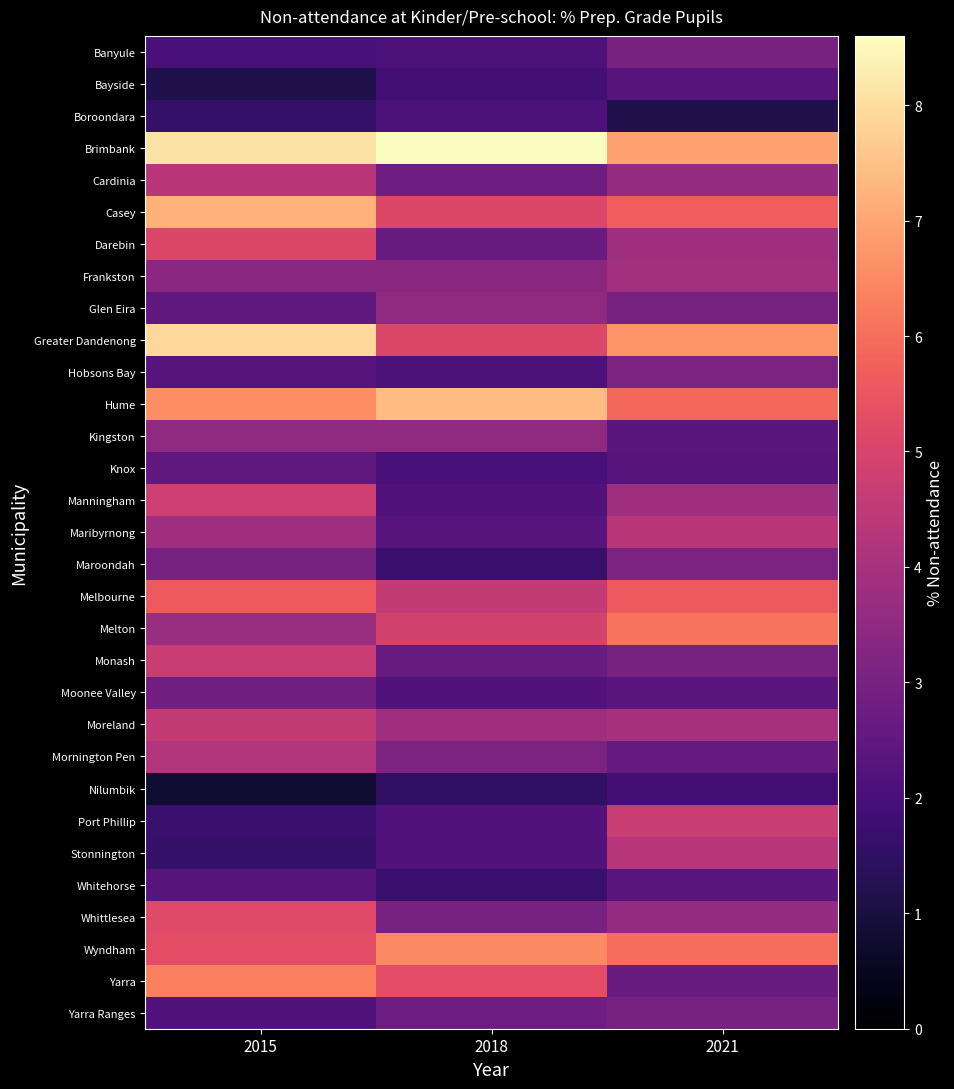

Reading left to right, what are all the values shown in this chart?

Banyule: 2015=2.0	2018=2.1	2021=3.0
Bayside: 2015=1.2	2018=1.9	2021=2.3
Boroondara: 2015=1.6	2018=2.1	2021=1.2
Brimbank: 2015=8.1	2018=8.6	2021=6.9
Cardinia: 2015=4.4	2018=2.8	2021=3.6
Casey: 2015=7.2	2018=5.1	2021=5.7
Darebin: 2015=5.1	2018=2.7	2021=3.8
Frankston: 2015=3.4	2018=3.4	2021=3.9
Glen Eira: 2015=2.5	2018=3.5	2021=3.0
Greater Dandenong: 2015=7.9	2018=5.1	2021=6.7
Hobsons Bay: 2015=2.3	2018=2.1	2021=3.1
Hume: 2015=6.6	2018=7.4	2021=5.9
Kingston: 2015=3.5	2018=3.5	2021=2.4
Knox: 2015=2.5	2018=2.0	2021=2.3
Manningham: 2015=4.8	2018=2.2	2021=3.8
Maribyrnong: 2015=3.8	2018=2.3	2021=4.4
Maroondah: 2015=3.0	2018=1.7	2021=3.1
Melbourne: 2015=5.6	2018=4.6	2021=5.6
Melton: 2015=3.7	2018=4.9	2021=6.1
Monash: 2015=4.7	2018=2.7	2021=3.0
Moonee Valley: 2015=2.9	2018=2.2	2021=2.4
Moreland: 2015=4.6	2018=3.8	2021=4.0
Mornington Pen: 2015=4.2	2018=3.1	2021=2.6
Nilumbik: 2015=0.8	2018=1.5	2021=1.9
Port Phillip: 2015=1.7	2018=2.2	2021=4.7
Stonnington: 2015=1.6	2018=2.2	2021=4.3
Whitehorse: 2015=2.3	2018=1.7	2021=2.4
Whittlesea: 2015=5.2	2018=3.0	2021=3.6
Wyndham: 2015=5.3	2018=6.5	2021=6.0
Yarra: 2015=6.3	2018=5.3	2021=2.7
Yarra Ranges: 2015=2.2	2018=2.8	2021=3.0